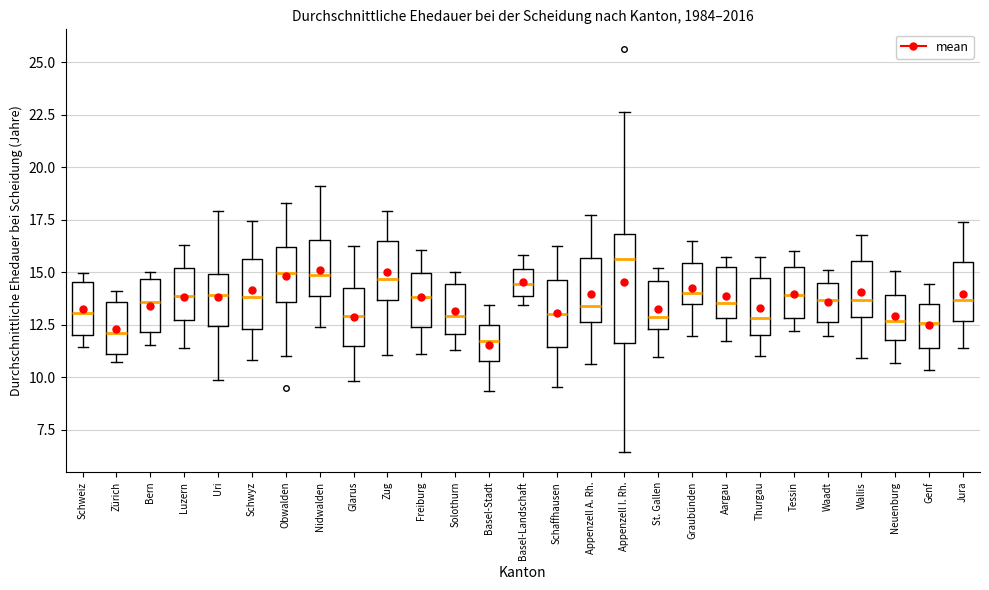

Reading left to right, transcribe this box plot: for each box, give where its median line is, the range the box spans, and where its two whiskers end, as read against the y-axis. The values are not printed on the chart, so give them approximately, as read against the axis.

Schweiz: median 13.0, box 12.0 to 14.5, whiskers 11.5 to 15.0
Zürich: median 12.0, box 11.0 to 13.5, whiskers 10.5 to 14.0
Bern: median 13.5, box 12.0 to 14.5, whiskers 11.5 to 15.0
Luzern: median 14.0, box 12.5 to 15.0, whiskers 11.5 to 16.5
Uri: median 14.0, box 12.5 to 15.0, whiskers 10.0 to 18.0
Schwyz: median 14.0, box 12.5 to 15.5, whiskers 11.0 to 17.5
Obwalden: median 15.0, box 13.5 to 16.0, whiskers 11.0 to 18.5
Nidwalden: median 15.0, box 14.0 to 16.5, whiskers 12.5 to 19.0
Glarus: median 13.0, box 11.5 to 14.0, whiskers 10.0 to 16.0
Zug: median 14.5, box 13.5 to 16.5, whiskers 11.0 to 18.0
Freiburg: median 14.0, box 12.5 to 15.0, whiskers 11.0 to 16.0
Solothurn: median 13.0, box 12.0 to 14.5, whiskers 11.5 to 15.0
Basel-Stadt: median 11.5, box 11.0 to 12.5, whiskers 9.5 to 13.5
Basel-Landschaft: median 14.5, box 14.0 to 15.0, whiskers 13.5 to 16.0
Schaffhausen: median 13.0, box 11.5 to 14.5, whiskers 9.5 to 16.0
Appenzell A. Rh.: median 13.5, box 12.5 to 15.5, whiskers 10.5 to 17.5
Appenzell I. Rh.: median 15.5, box 11.5 to 17.0, whiskers 6.5 to 22.5
St. Gallen: median 13.0, box 12.5 to 14.5, whiskers 11.0 to 15.0
Graubünden: median 14.0, box 13.5 to 15.5, whiskers 12.0 to 16.5
Aargau: median 13.5, box 13.0 to 15.5, whiskers 11.5 to 15.5 (just above the box's upper edge)
Thurgau: median 13.0, box 12.0 to 14.5, whiskers 11.0 to 15.5
Tessin: median 14.0, box 13.0 to 15.5, whiskers 12.0 to 16.0
Waadt: median 13.5, box 12.5 to 14.5, whiskers 12.0 to 15.0
Wallis: median 13.5, box 13.0 to 15.5, whiskers 11.0 to 17.0
Neuenburg: median 12.5, box 12.0 to 14.0, whiskers 10.5 to 15.0
Genf: median 12.5, box 11.5 to 13.5, whiskers 10.5 to 14.5
Jura: median 13.5, box 12.5 to 15.5, whiskers 11.5 to 17.5